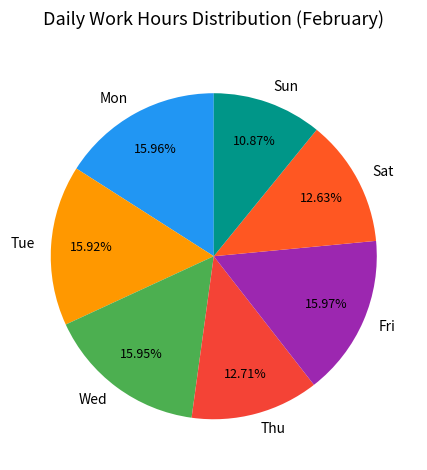

Do Thu and Tue together represent more than half of the pie?

No